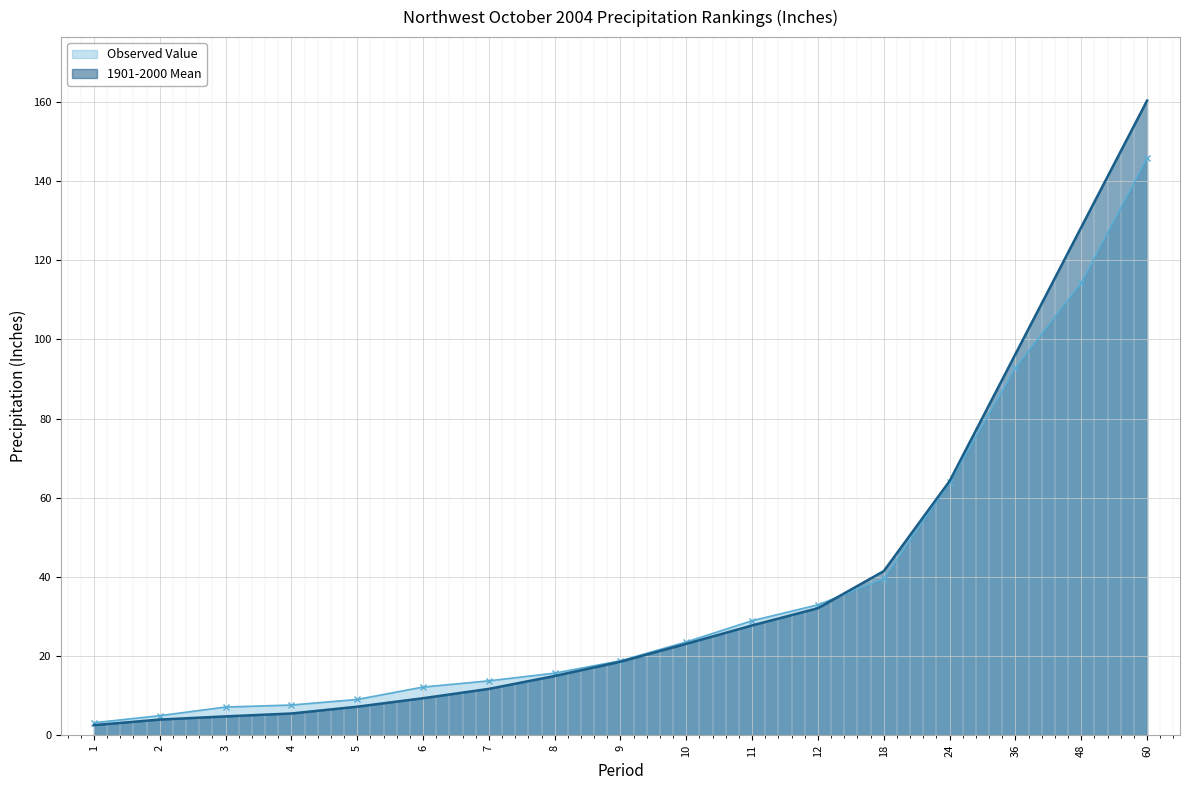

True or false: Observed Value and 1901-2000 Mean cross at least once.

True